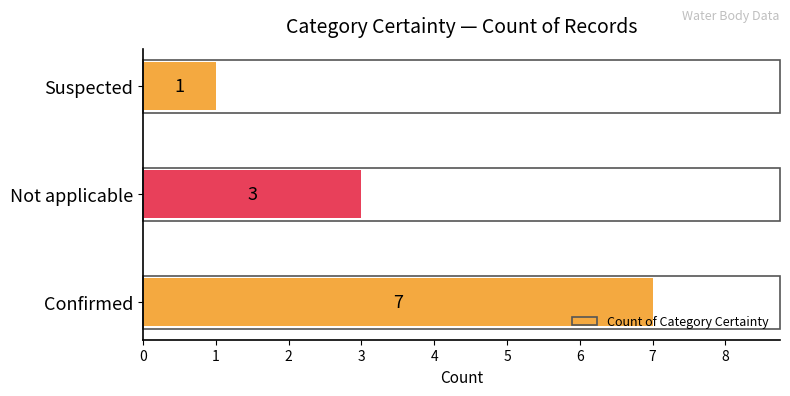

List the labels in order of value, largest first.

Confirmed, Not applicable, Suspected